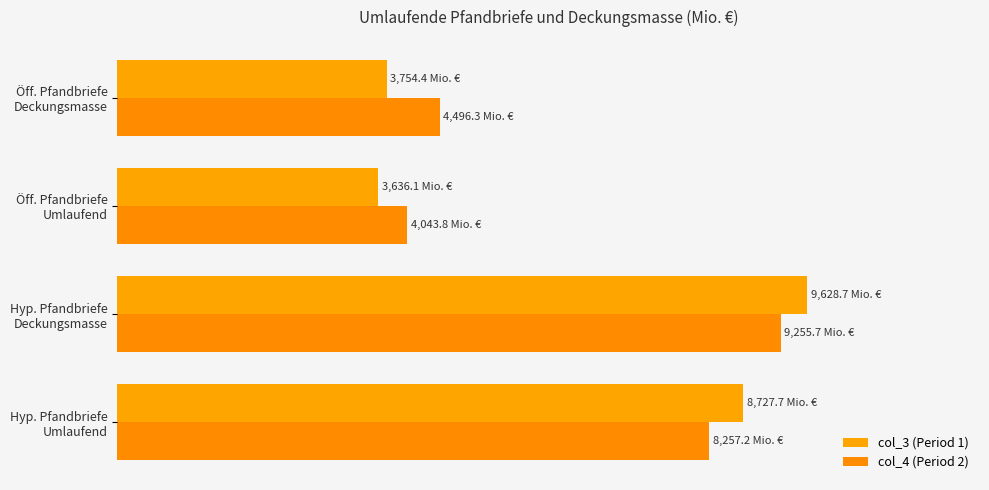

Reading right to left, list all the values displayed in this chart.

col_3 (Period 1): 3754.4	3636.1	9628.7	8727.7
col_4 (Period 2): 4496.3	4043.8	9255.7	8257.2